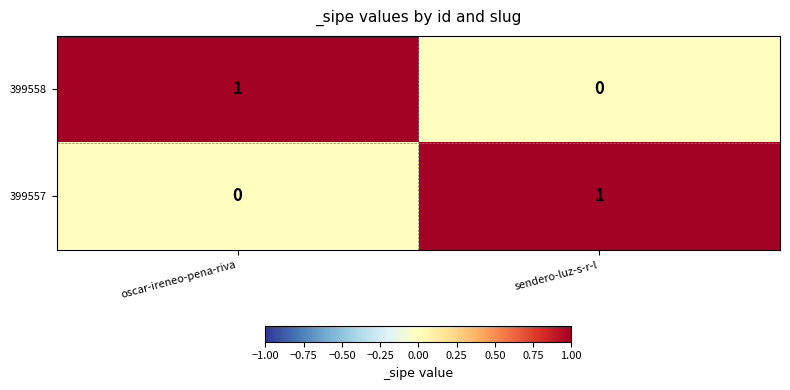

How many data points in 399558 are less than 1?

1